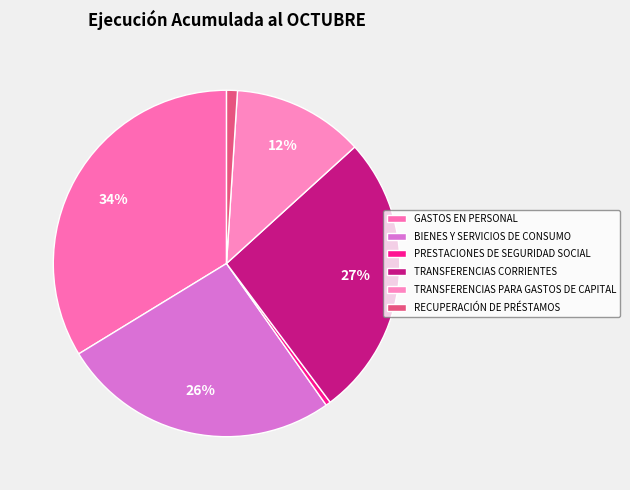

Which slice is the largest?

GASTOS EN PERSONAL